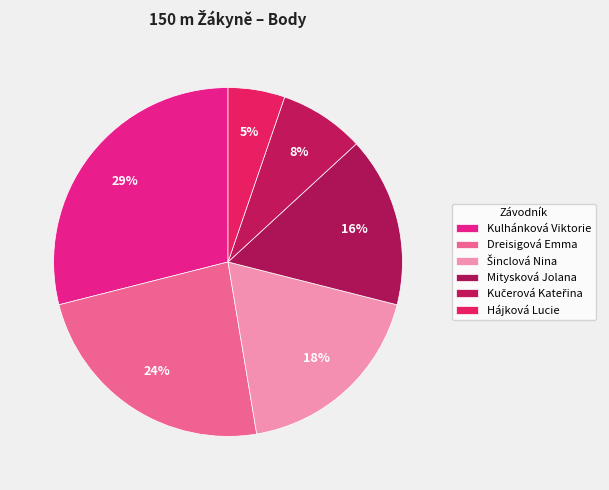

To the nearest percent, what is the combined percentage of Šinclová Nina and Hájková Lucie?

24%